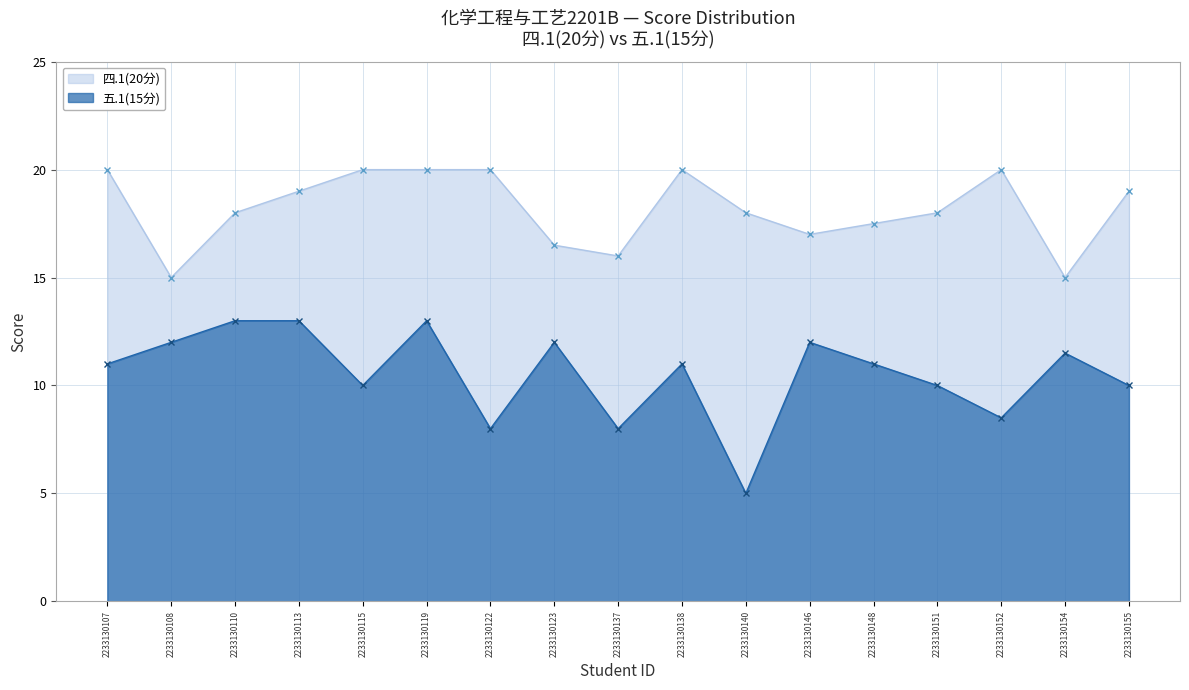

At which category is the sum across all series the highest?

2233130119